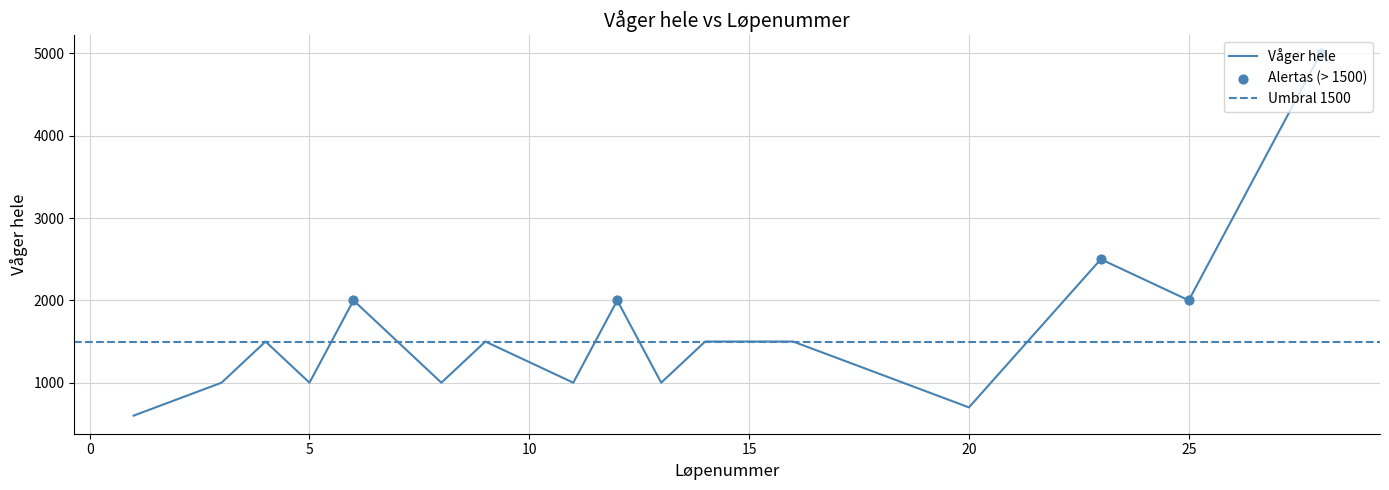

What is the ratio of the value at 1 to the value at 3?

0.6